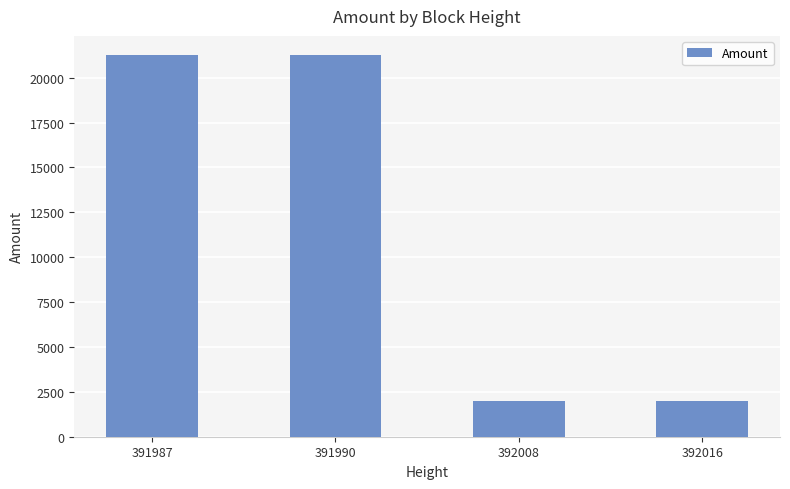

How many data points are above 21262?

2